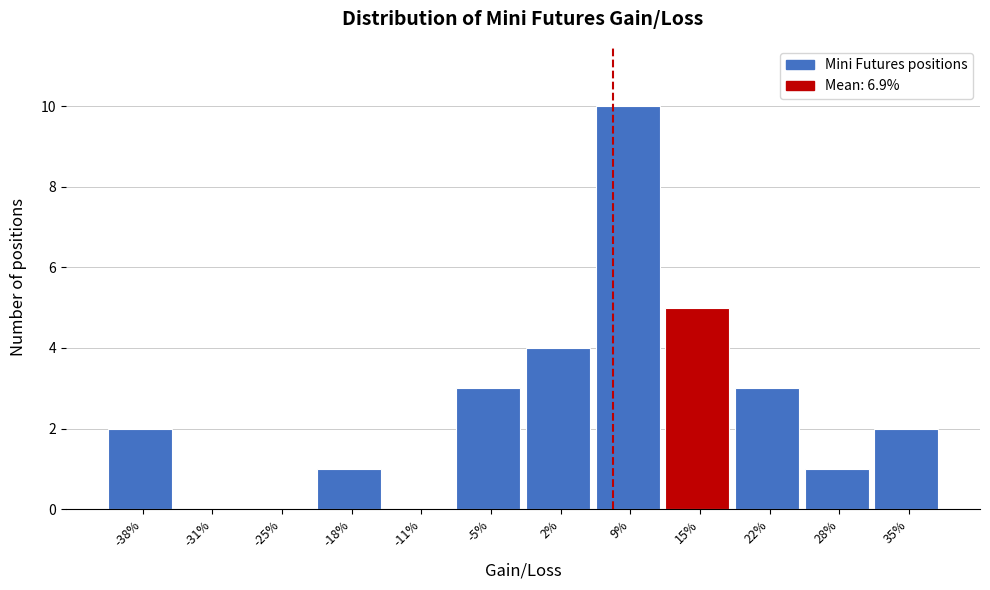

Reading left to right, list all the values displayed in this chart.

-38%=2	-31%=0	-25%=0	-18%=1	-11%=0	-5%=3	2%=4	9%=10	15%=5	22%=3	28%=1	35%=2